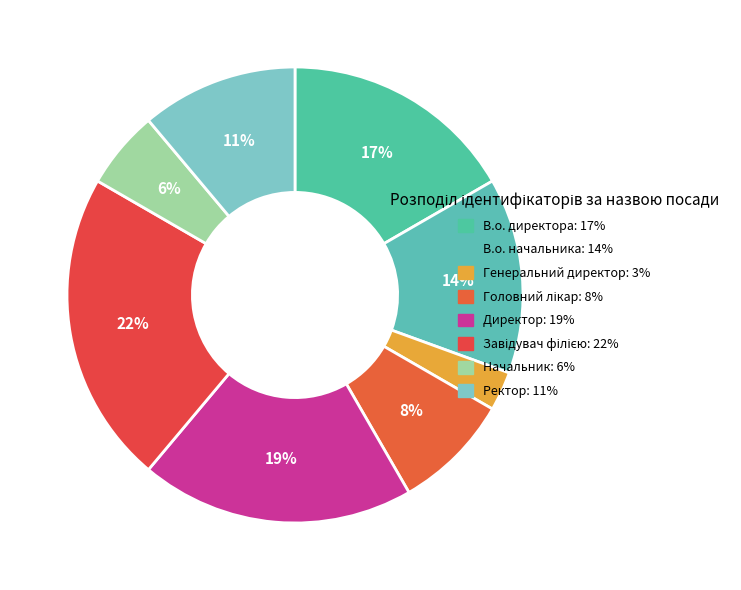

To the nearest percent, what is the average slice percentage?

12%